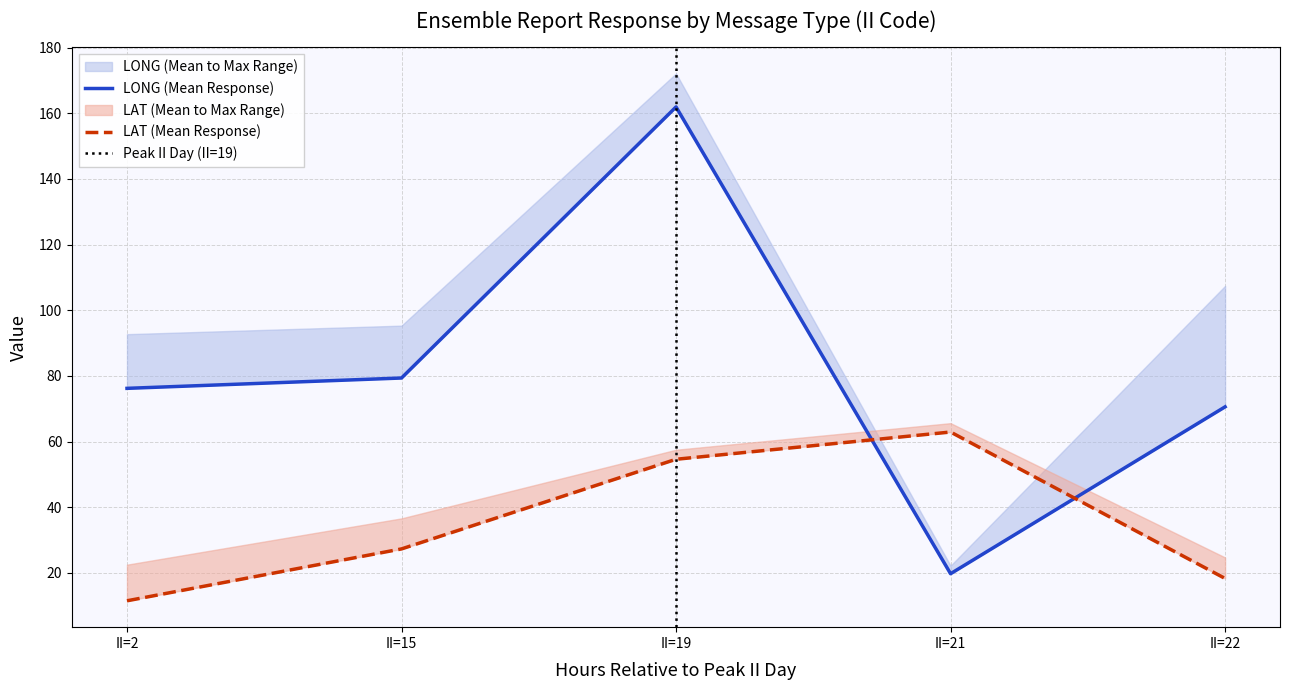

Which category has the highest value in the LONG_mean series?

II=19